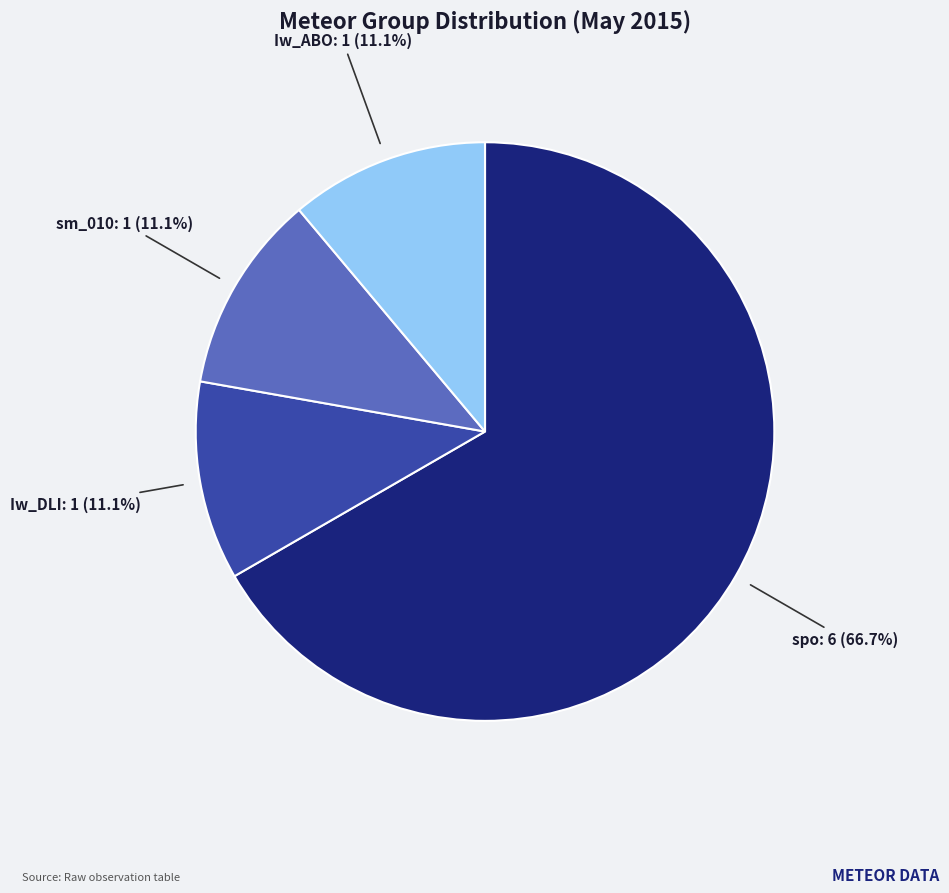

What portion of the pie excludes sm_010?

88.9%